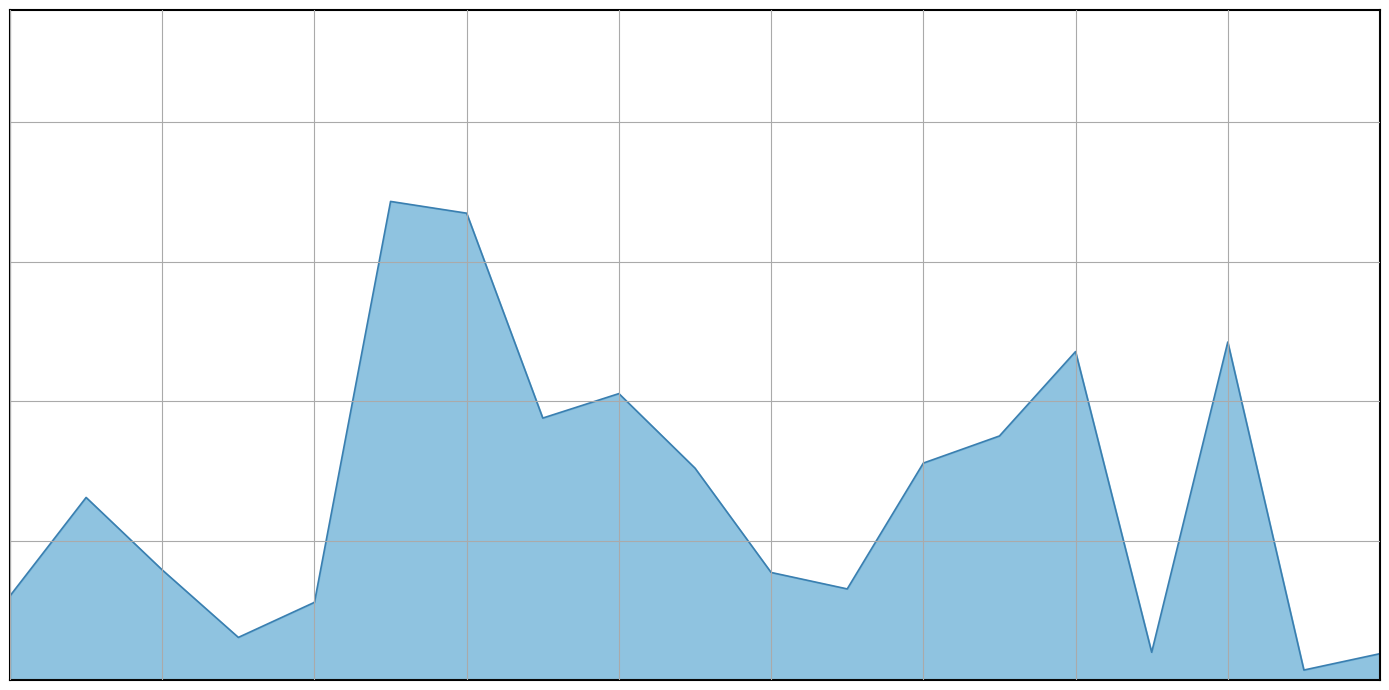

Is this an area chart (filled region under the line)?

Yes